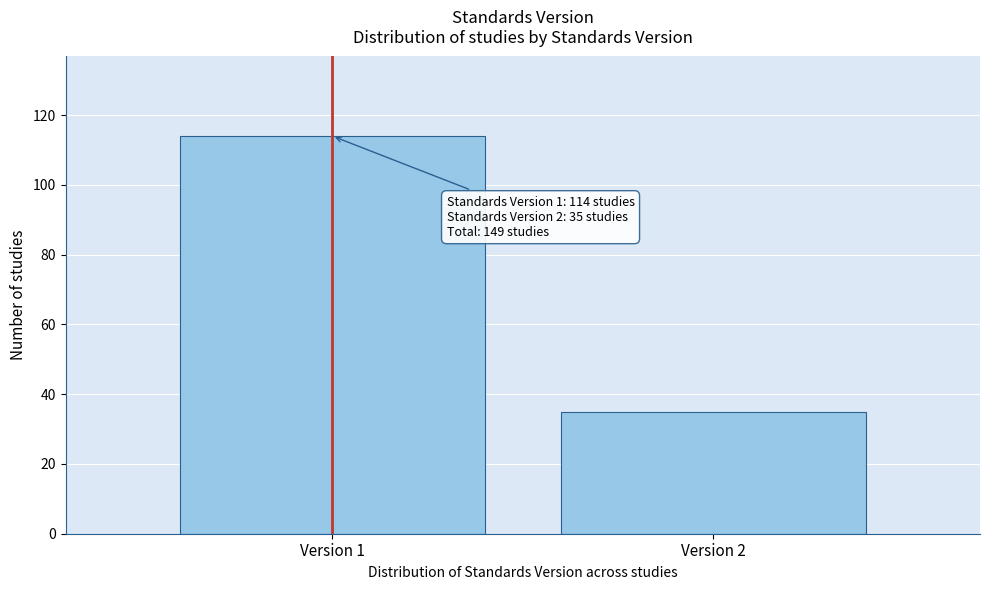

Reading right to left, extract all data points from this chart.

Version 2=35	Version 1=114